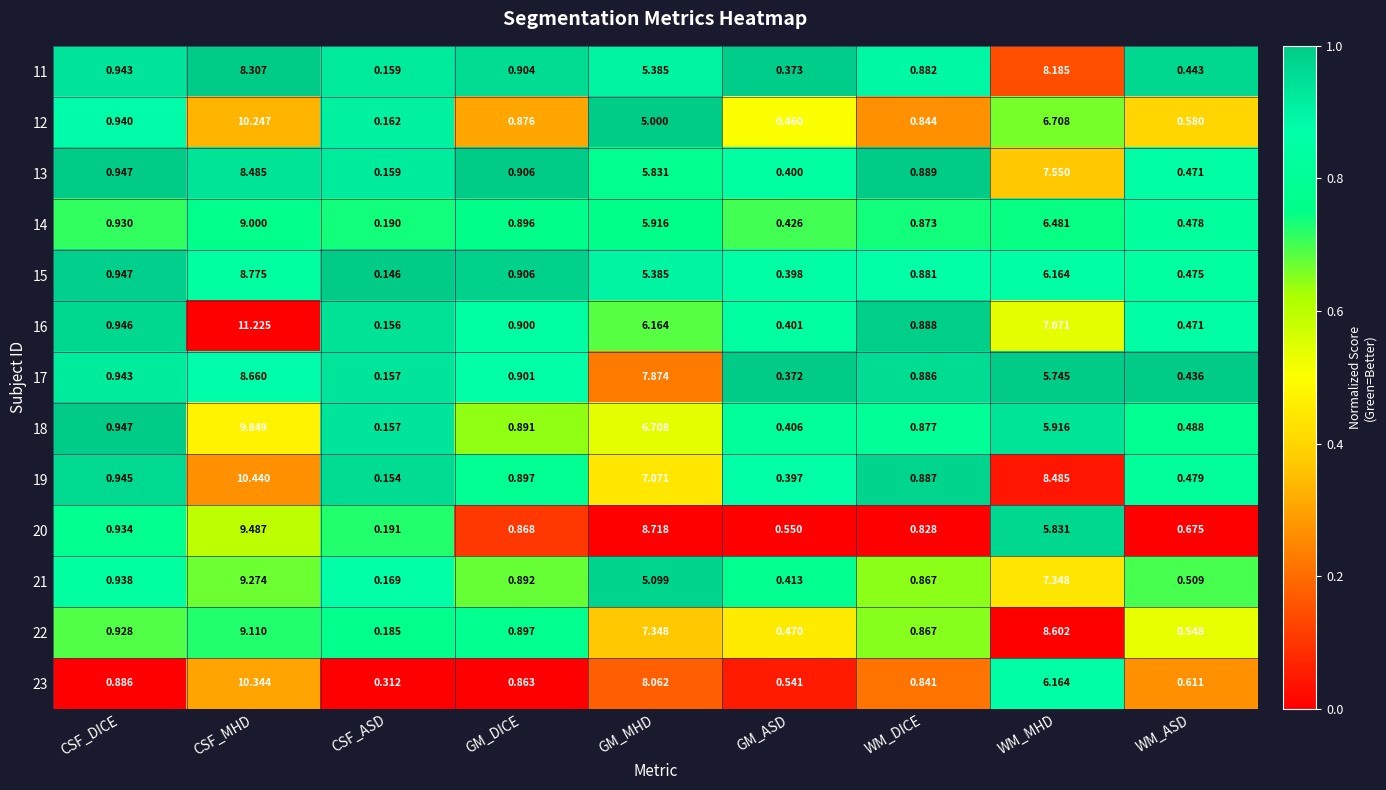

What is the maximum value shown in the chart?

11.2